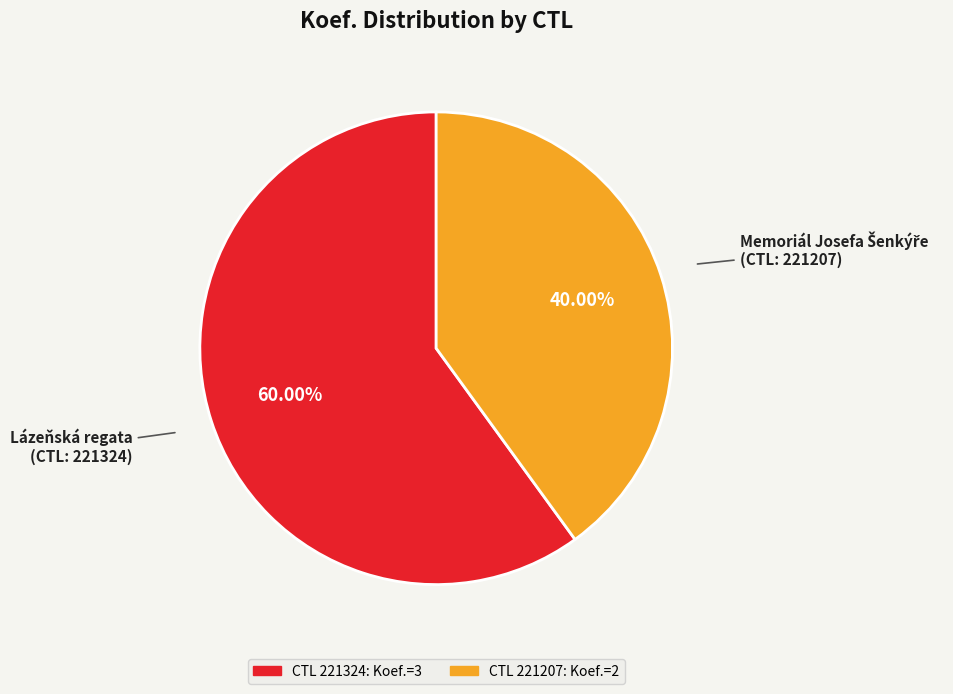

Does any single category account for the majority?

Yes